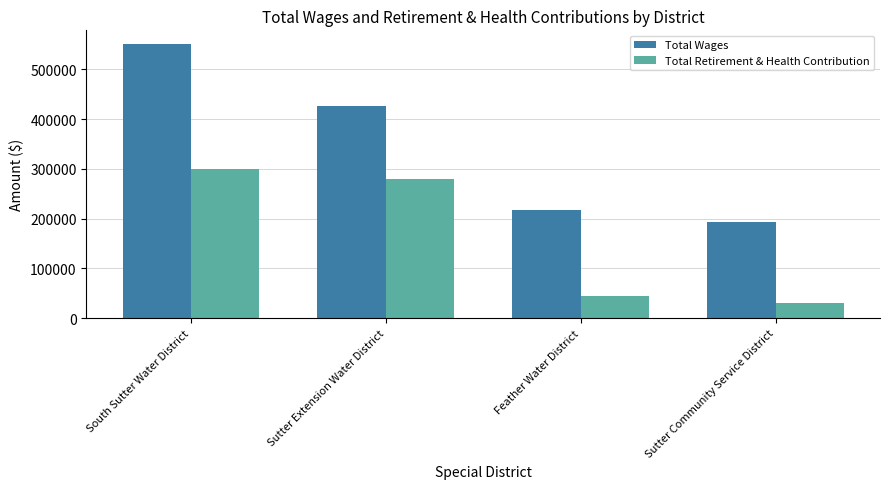

Is it true that Total Retirement & Health Contribution equals 279738 at Sutter Extension Water District?

True